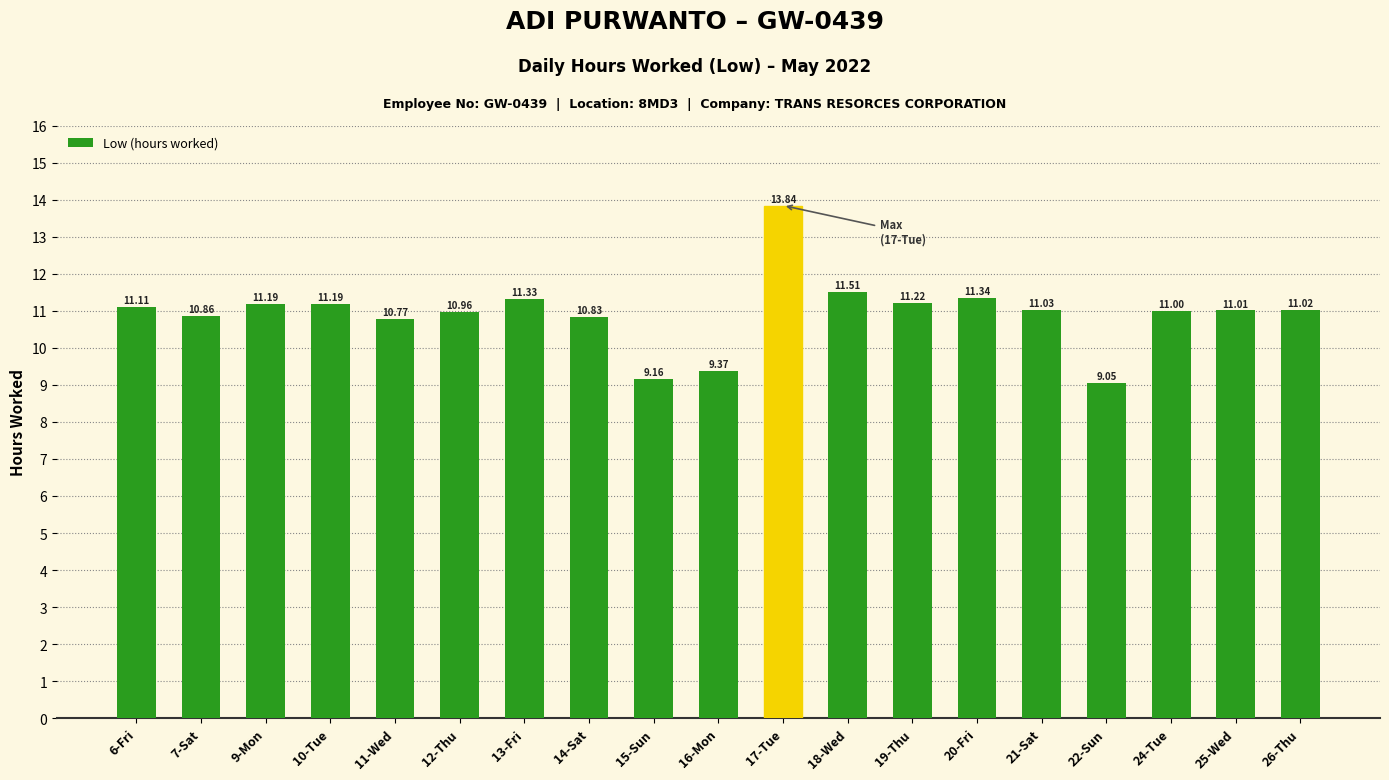

Which has a higher value, 24-Tue or 26-Thu?

26-Thu